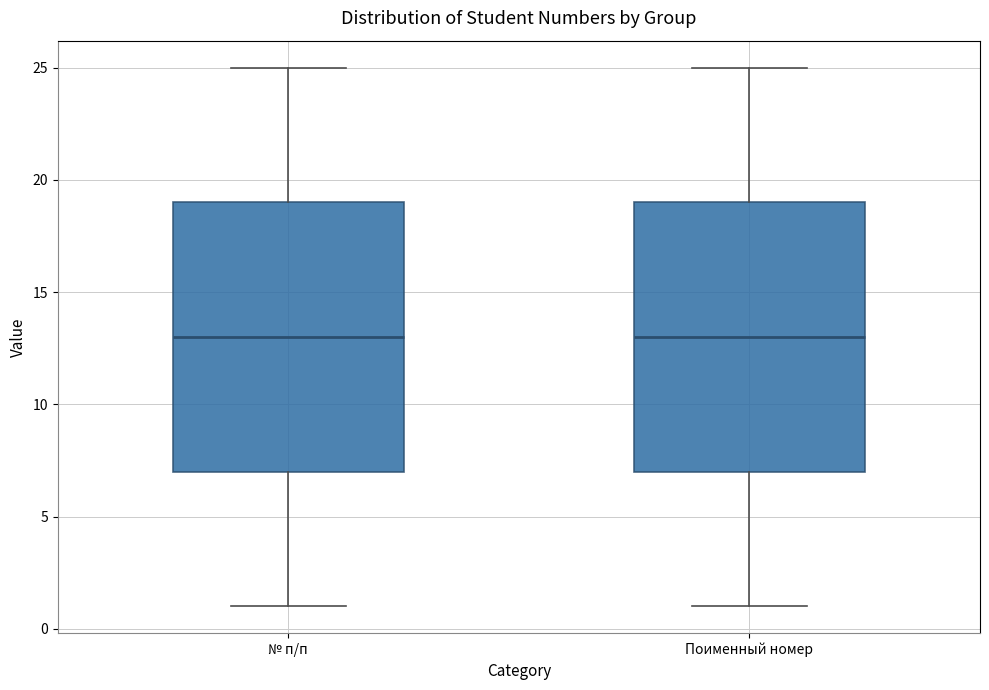

Reading left to right, transcribe this box plot: for each box, give where its median line is, the range the box spans, and where its two whiskers end, as read against the y-axis. The values are not printed on the chart, so give them approximately, as read against the axis.

№ п/п: median 13, box 7 to 19, whiskers 1 to 25
Поименный номер: median 13, box 7 to 19, whiskers 1 to 25